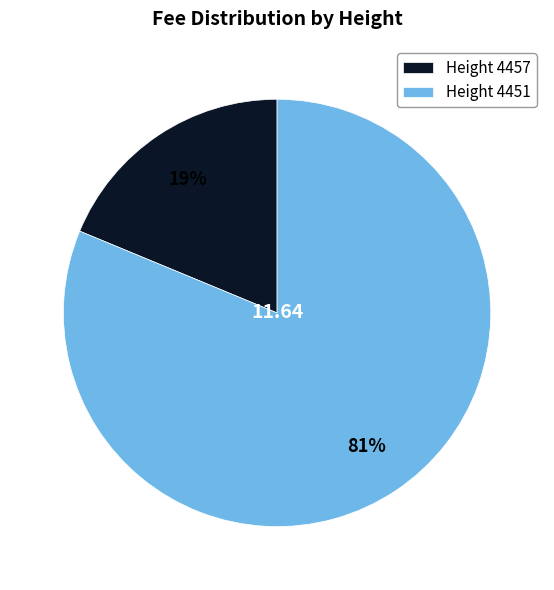

To the nearest percent, what is the average slice percentage?

50%